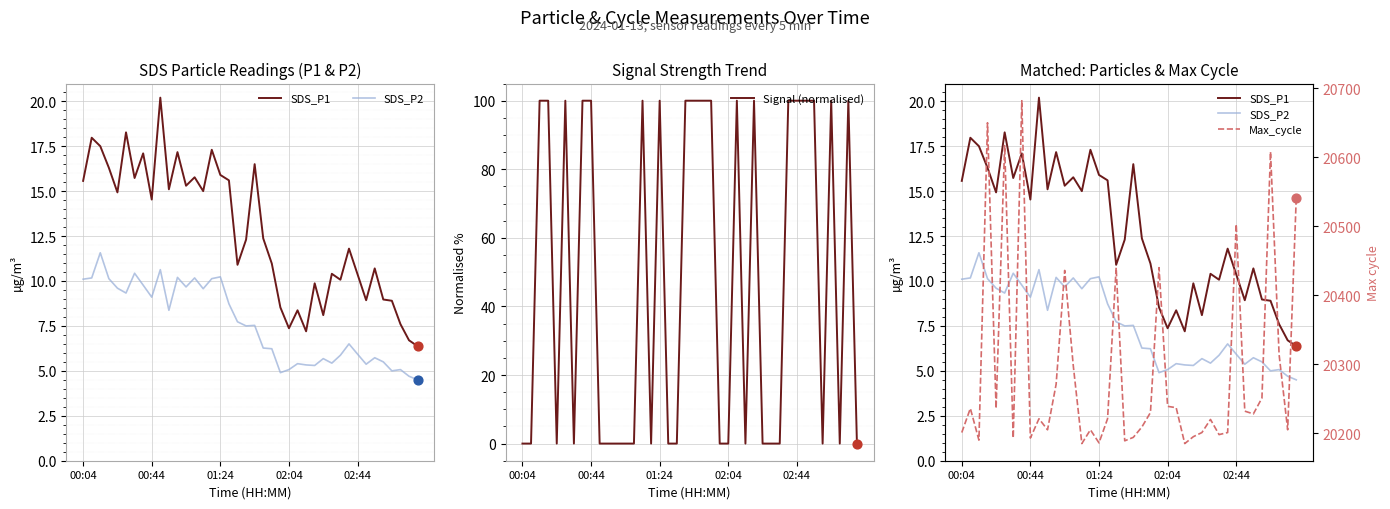

What are all the series names shown in the legend?

SDS_P1, SDS_P2, Signal (normalised), Max_cycle